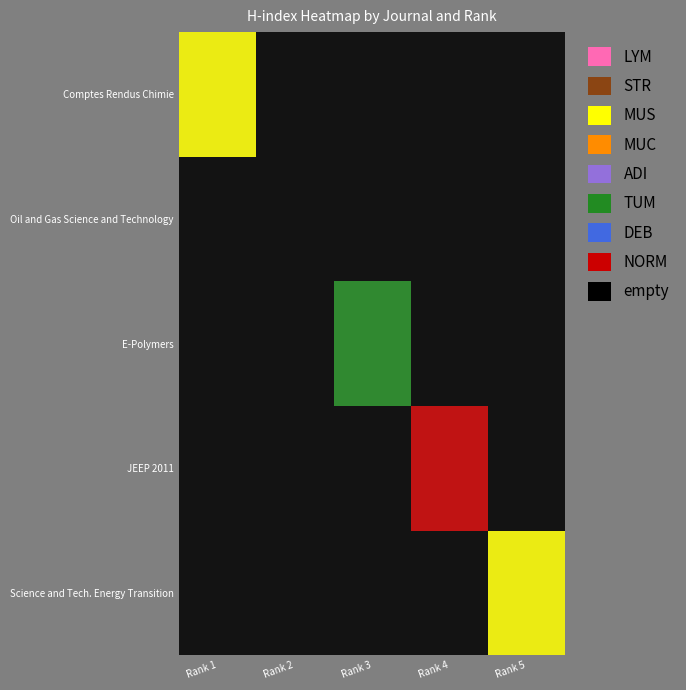

Is the value of E-Polymers at Rank 3 greater than the value of Science and Technology for Energy Transition at Rank 5?

No